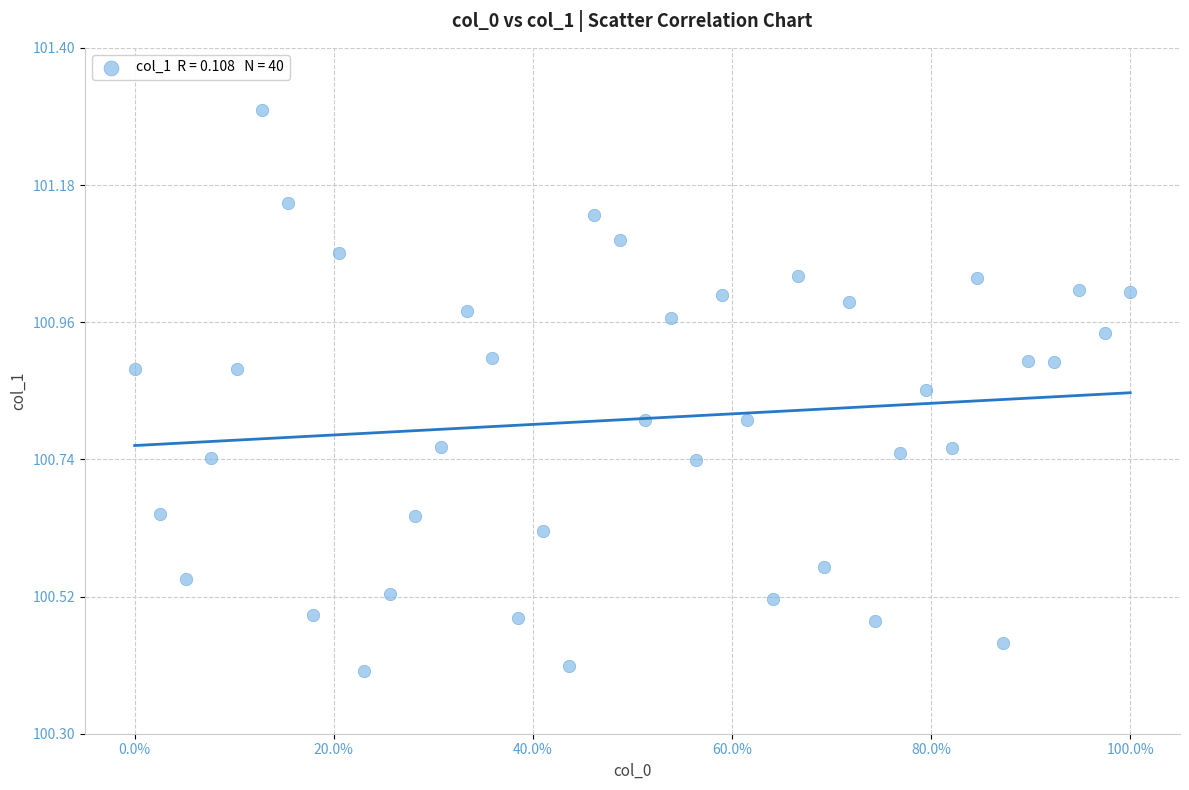

What is the range of X values (max minus min)?

1.0